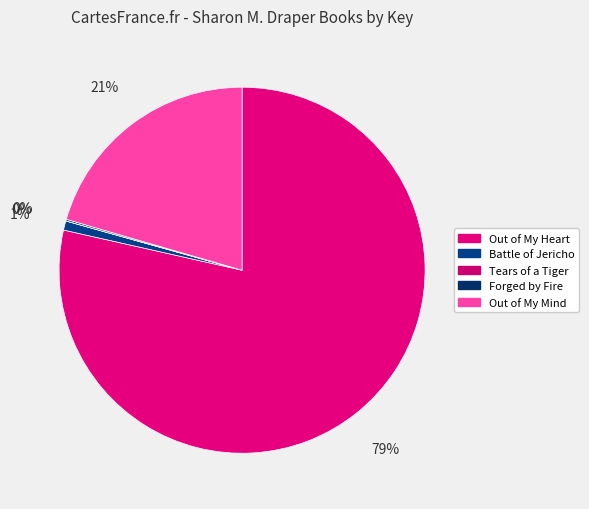

How many slices are in this pie chart?

5